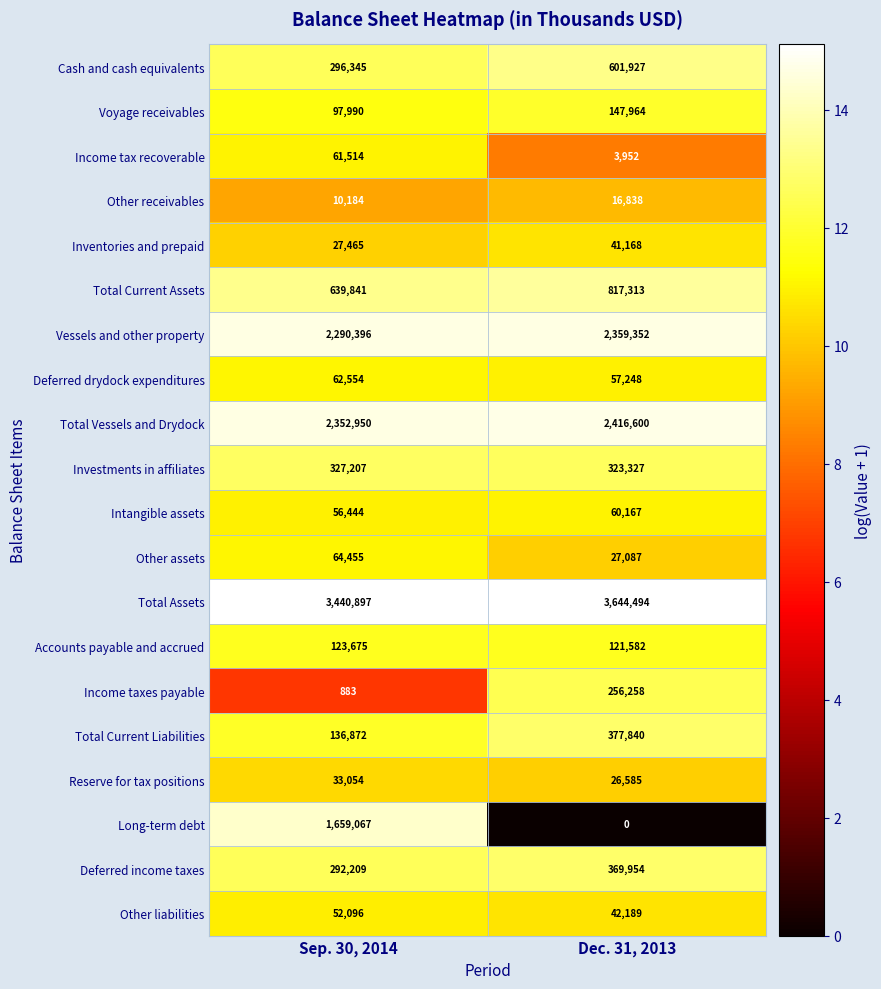

How many distinct data groups are displayed?

20